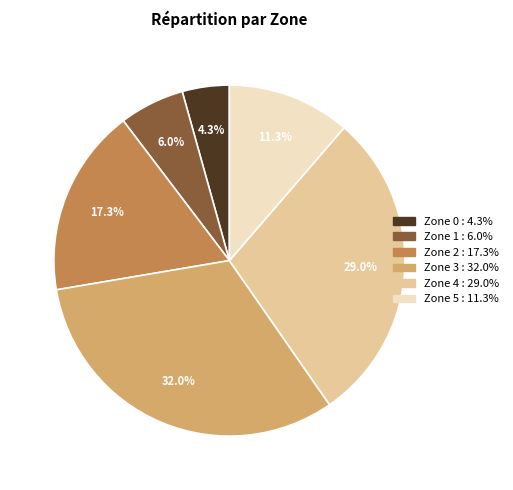

To the nearest percent, what is the difference between the Zone 5 and Zone 1 slice percentages?

5%